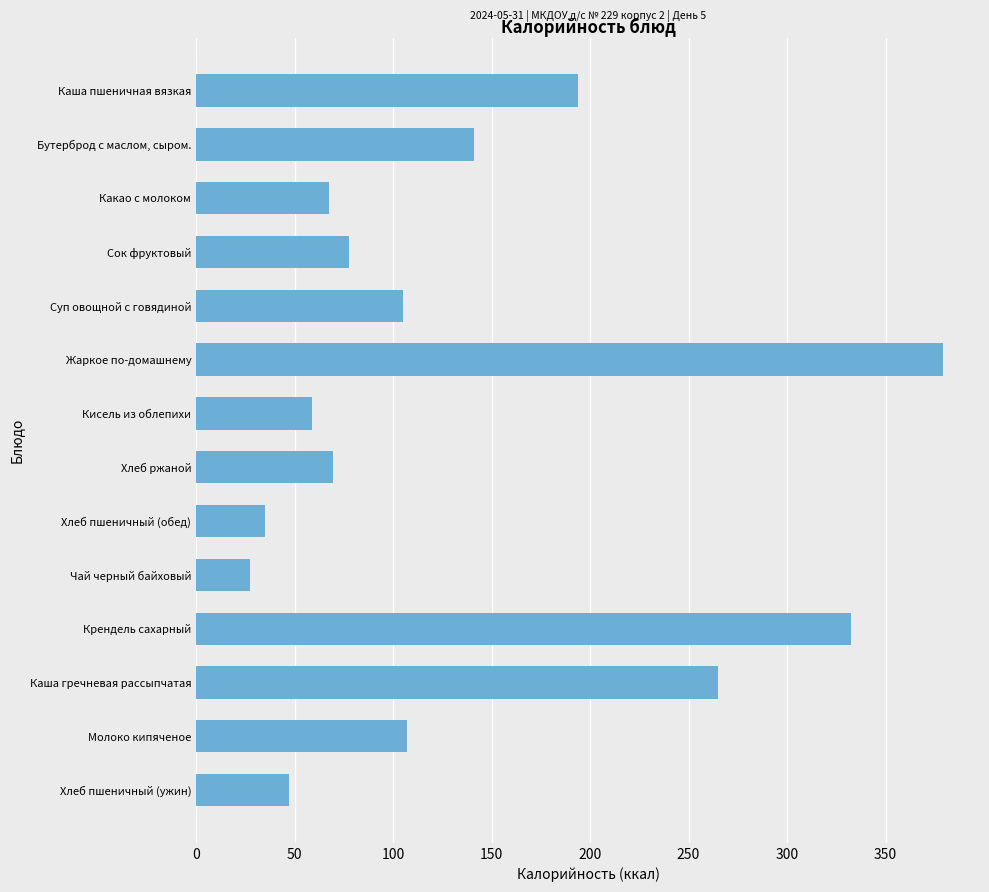

What is the approximate value at Кисель из облепихи?

58.8